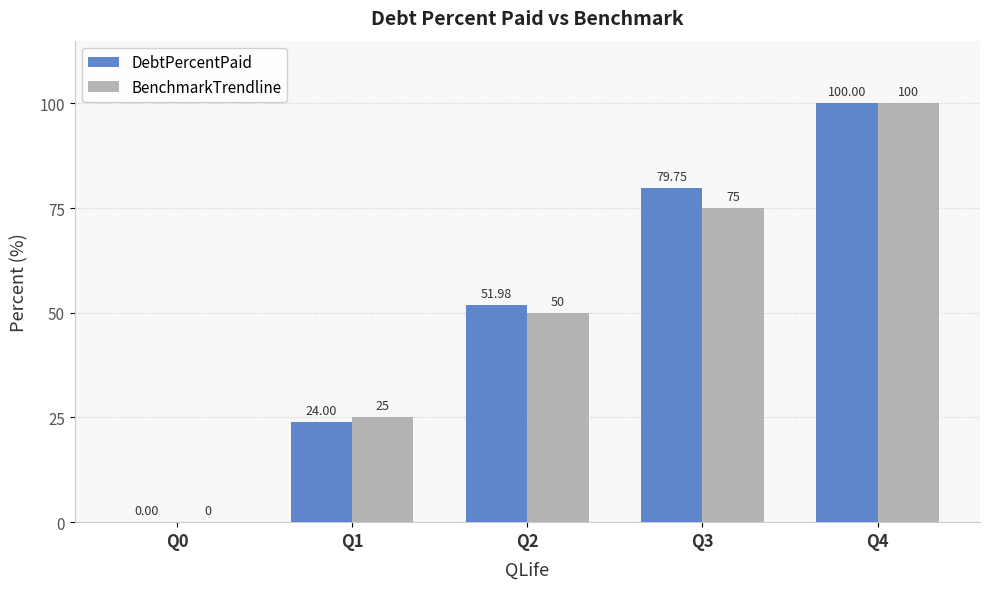

Which series has the largest total across all categories?

DebtPercentPaid